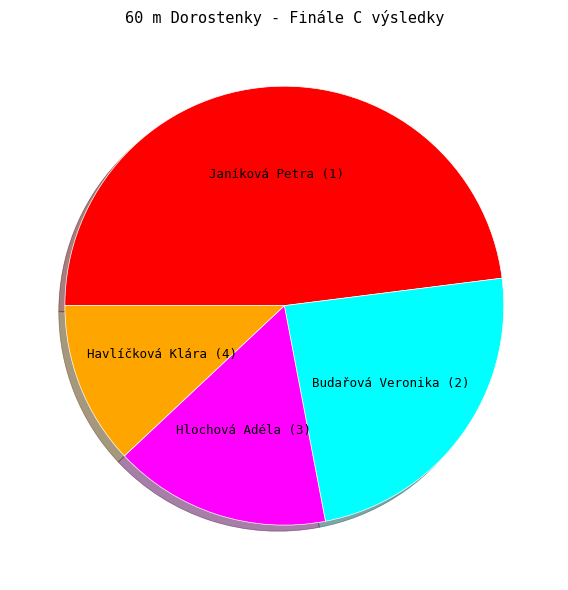

Is the sum of Hlochová Adéla and Janíková Petra greater than half?

Yes